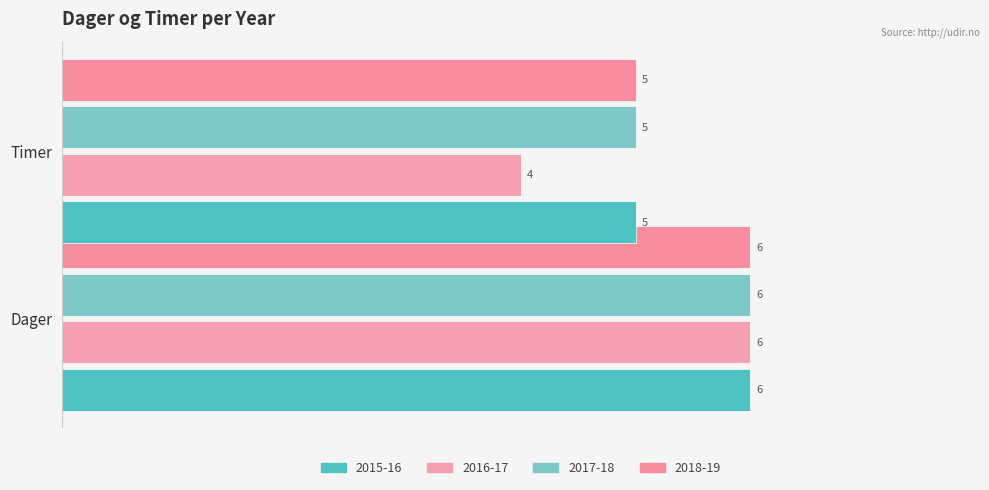

How many groups of bars are there?

2